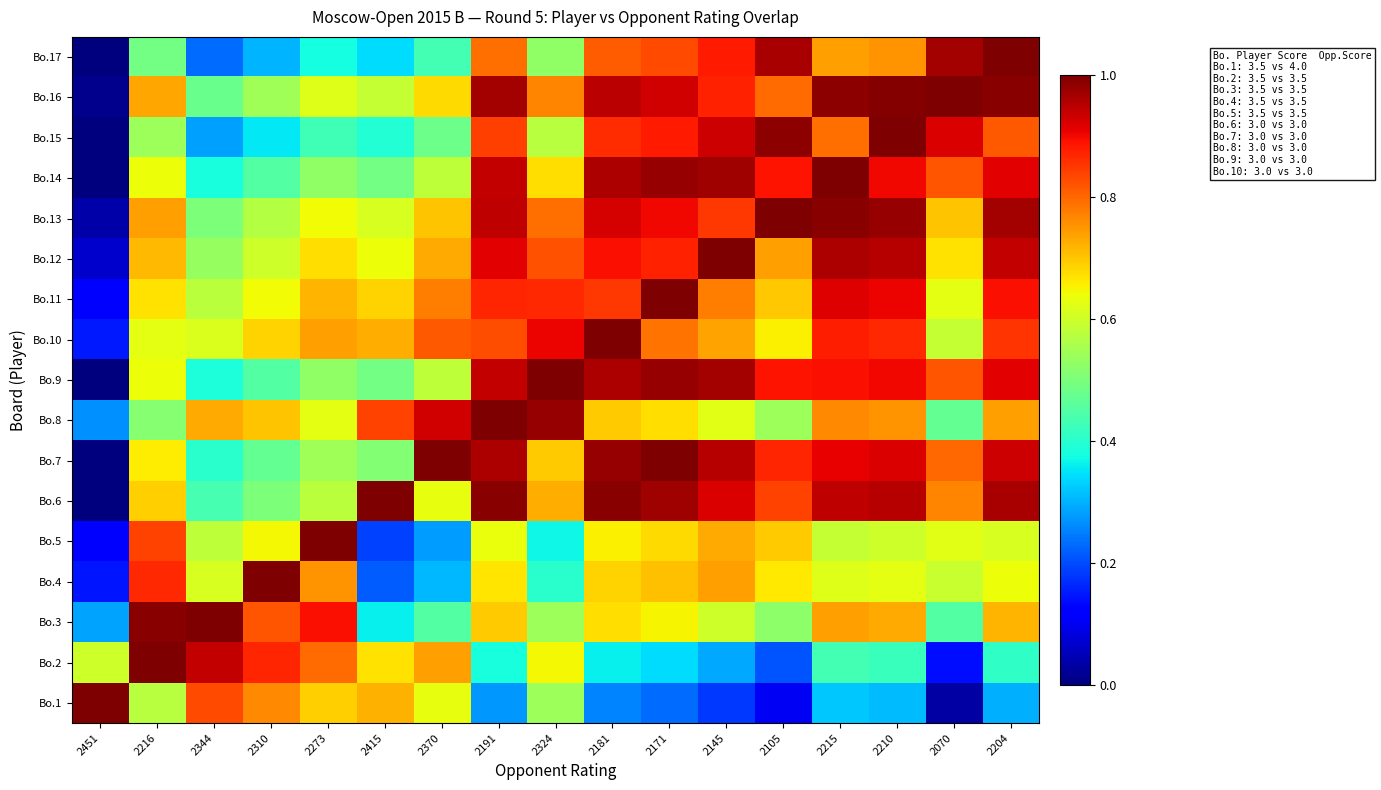

Reading right to left, what are all the values shown in this chart?

Bo.1: 2204=0.3	2070=0.0	2210=0.3	2215=0.3	2105=0.1	2145=0.2	2171=0.2	2181=0.3	2324=0.5	2191=0.3	2370=0.6	2415=0.7	2273=0.7	2310=0.8	2344=0.8	2216=0.6	2451=1.0
Bo.2: 2204=0.4	2070=0.1	2210=0.4	2215=0.4	2105=0.2	2145=0.3	2171=0.3	2181=0.4	2324=0.6	2191=0.4	2370=0.7	2415=0.7	2273=0.8	2310=0.9	2344=0.9	2216=1.0	2451=0.6
Bo.3: 2204=0.7	2070=0.5	2210=0.7	2215=0.7	2105=0.5	2145=0.6	2171=0.7	2181=0.7	2324=0.5	2191=0.7	2370=0.5	2415=0.4	2273=0.9	2310=0.8	2344=1.0	2216=1.0	2451=0.3
Bo.4: 2204=0.6	2070=0.6	2210=0.6	2215=0.6	2105=0.7	2145=0.7	2171=0.7	2181=0.7	2324=0.4	2191=0.7	2370=0.3	2415=0.2	2273=0.8	2310=1.0	2344=0.6	2216=0.9	2451=0.1
Bo.5: 2204=0.6	2070=0.6	2210=0.6	2215=0.6	2105=0.7	2145=0.7	2171=0.7	2181=0.7	2324=0.4	2191=0.6	2370=0.3	2415=0.2	2273=1.0	2310=0.6	2344=0.6	2216=0.8	2451=0.1
Bo.6: 2204=1.0	2070=0.8	2210=1.0	2215=0.9	2105=0.8	2145=0.9	2171=1.0	2181=1.0	2324=0.7	2191=1.0	2370=0.6	2415=1.0	2273=0.6	2310=0.5	2344=0.4	2216=0.7	2451=0.0
Bo.7: 2204=0.9	2070=0.8	2210=0.9	2215=0.9	2105=0.9	2145=0.9	2171=1.0	2181=1.0	2324=0.7	2191=1.0	2370=1.0	2415=0.5	2273=0.5	2310=0.5	2344=0.4	2216=0.7	2451=0.0
Bo.8: 2204=0.7	2070=0.5	2210=0.8	2215=0.8	2105=0.5	2145=0.6	2171=0.7	2181=0.7	2324=1.0	2191=1.0	2370=0.9	2415=0.8	2273=0.6	2310=0.7	2344=0.7	2216=0.5	2451=0.3
Bo.9: 2204=0.9	2070=0.8	2210=0.9	2215=0.9	2105=0.9	2145=1.0	2171=1.0	2181=1.0	2324=1.0	2191=0.9	2370=0.6	2415=0.5	2273=0.5	2310=0.5	2344=0.4	2216=0.6	2451=0.0
Bo.10: 2204=0.9	2070=0.6	2210=0.9	2215=0.9	2105=0.7	2145=0.7	2171=0.8	2181=1.0	2324=0.9	2191=0.8	2370=0.8	2415=0.7	2273=0.7	2310=0.7	2344=0.6	2216=0.6	2451=0.2
Bo.11: 2204=0.9	2070=0.6	2210=0.9	2215=0.9	2105=0.7	2145=0.8	2171=1.0	2181=0.8	2324=0.9	2191=0.9	2370=0.8	2415=0.7	2273=0.7	2310=0.6	2344=0.6	2216=0.7	2451=0.1
Bo.12: 2204=0.9	2070=0.7	2210=0.9	2215=1.0	2105=0.7	2145=1.0	2171=0.9	2181=0.9	2324=0.8	2191=0.9	2370=0.7	2415=0.6	2273=0.7	2310=0.6	2344=0.5	2216=0.7	2451=0.1
Bo.13: 2204=1.0	2070=0.7	2210=1.0	2215=1.0	2105=1.0	2145=0.8	2171=0.9	2181=0.9	2324=0.8	2191=0.9	2370=0.7	2415=0.6	2273=0.6	2310=0.6	2344=0.5	2216=0.7	2451=0.0
Bo.14: 2204=0.9	2070=0.8	2210=0.9	2215=1.0	2105=0.9	2145=1.0	2171=1.0	2181=1.0	2324=0.7	2191=0.9	2370=0.6	2415=0.5	2273=0.5	2310=0.5	2344=0.4	2216=0.6	2451=0.0
Bo.15: 2204=0.8	2070=0.9	2210=1.0	2215=0.8	2105=1.0	2145=0.9	2171=0.9	2181=0.9	2324=0.6	2191=0.8	2370=0.5	2415=0.4	2273=0.4	2310=0.4	2344=0.3	2216=0.5	2451=0.0
Bo.16: 2204=1.0	2070=1.0	2210=1.0	2215=1.0	2105=0.8	2145=0.9	2171=0.9	2181=0.9	2324=0.8	2191=1.0	2370=0.7	2415=0.6	2273=0.6	2310=0.5	2344=0.5	2216=0.7	2451=0.0
Bo.17: 2204=1.0	2070=1.0	2210=0.8	2215=0.7	2105=1.0	2145=0.9	2171=0.8	2181=0.8	2324=0.5	2191=0.8	2370=0.4	2415=0.3	2273=0.4	2310=0.3	2344=0.2	2216=0.5	2451=0.0